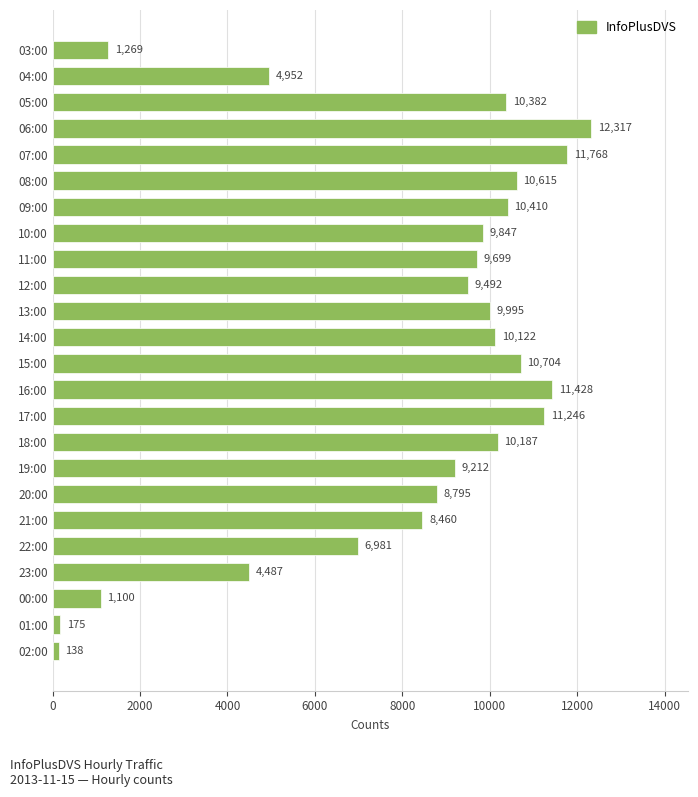

What is the difference between the values at 01:00 and 07:00?

11593